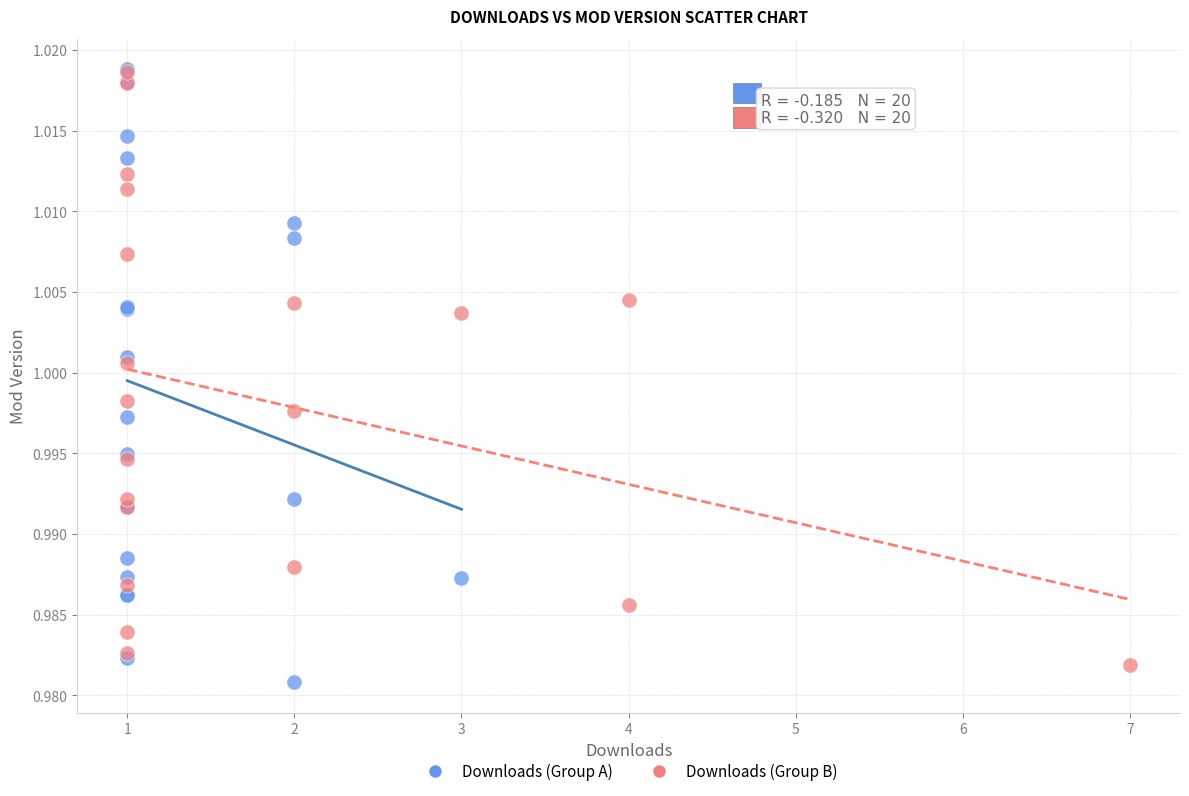

What are all the series names shown in the legend?

Downloads (Group A), Downloads (Group B)